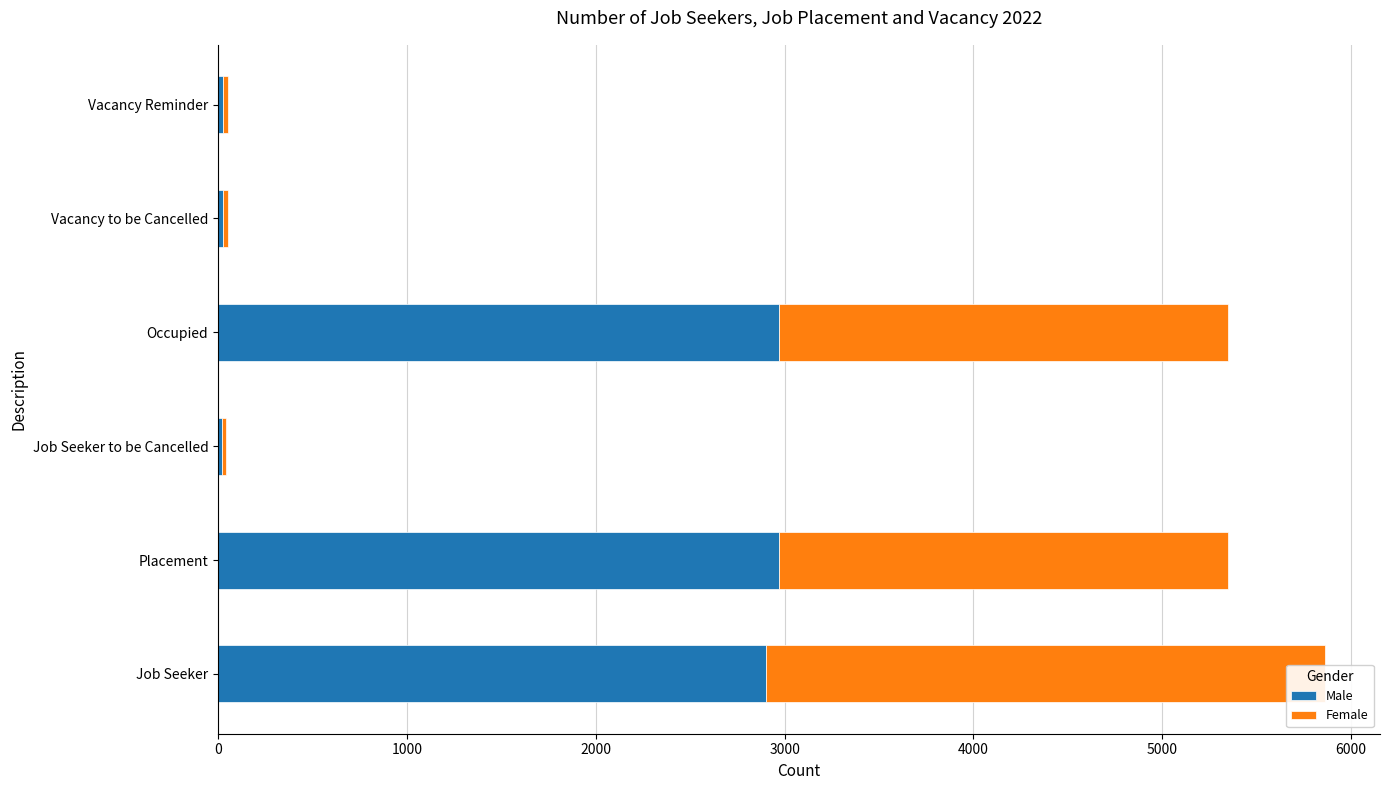

What are all the series names shown in the legend?

Male, Female